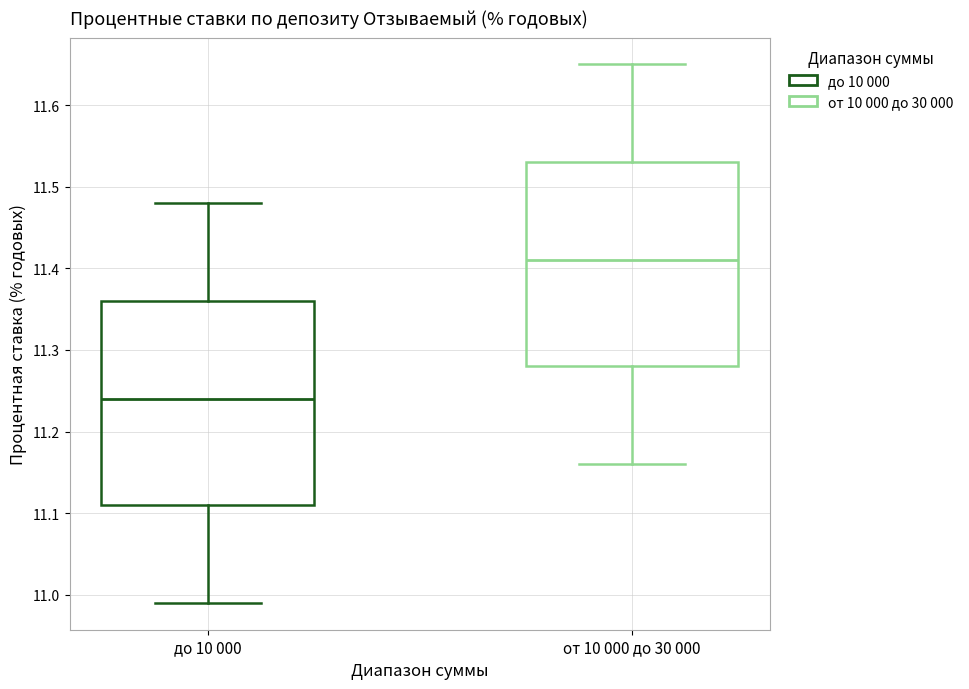

Reading left to right, read every box against the y-axis: the position of its median line, the range the box covers, and the ends of its whiskers. The values are not printed on the chart, so give them approximately, as read against the axis.

до 10 000: median 11.24, box 11.11 to 11.36, whiskers 10.99 to 11.48
от 10 000 до 30 000: median 11.41, box 11.28 to 11.53, whiskers 11.16 to 11.65